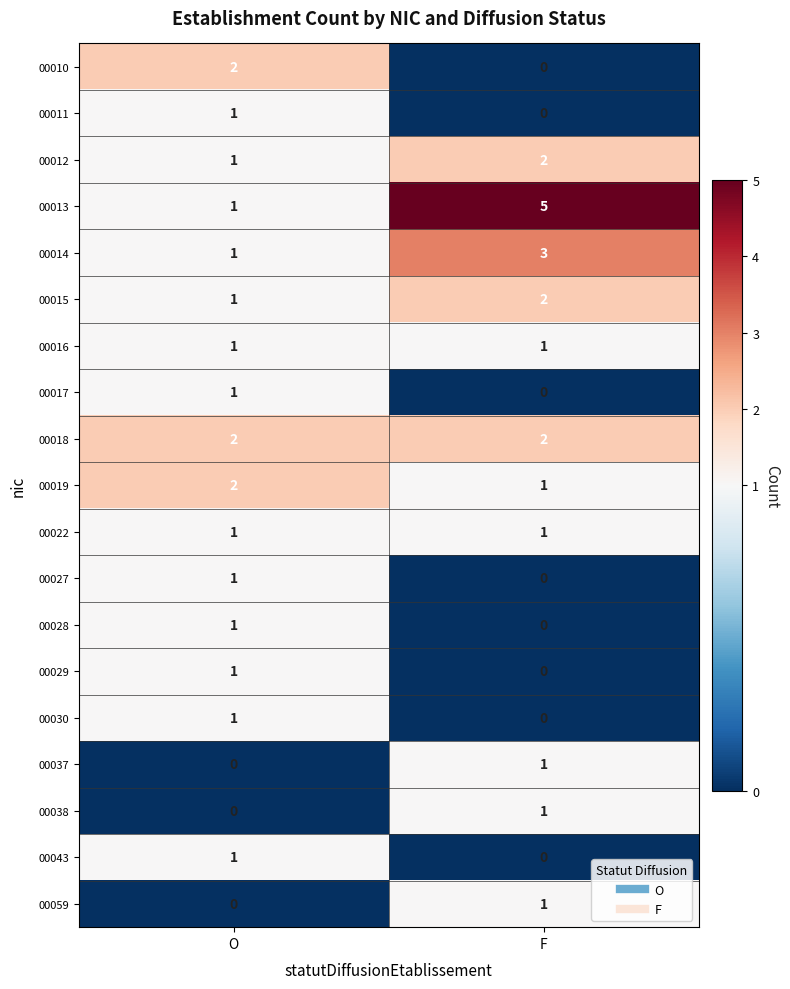

Is it true that 00037 equals 1 at F?

True